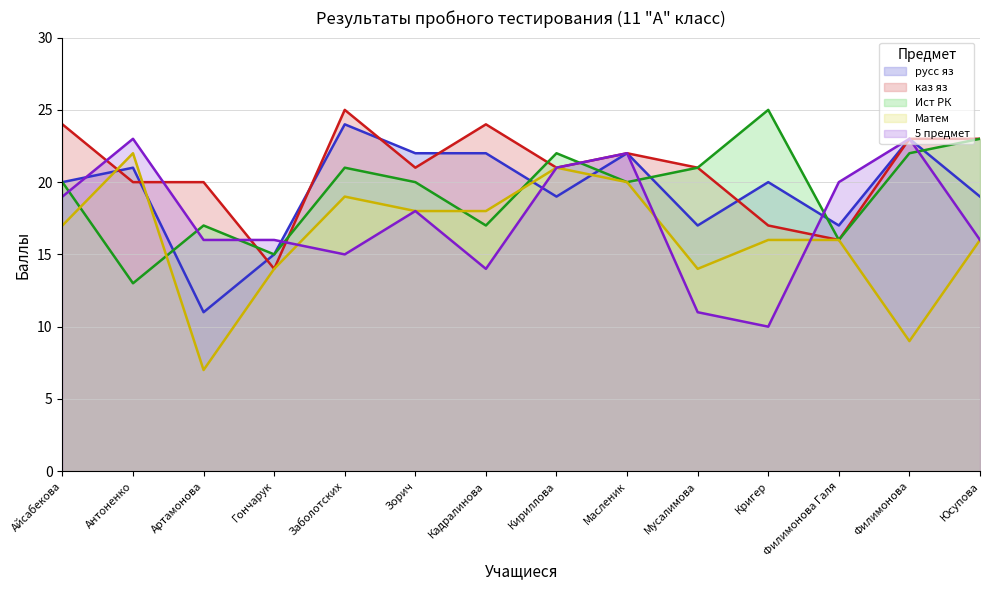

Which label corresponds to the smallest value in the chart?

Артамонова